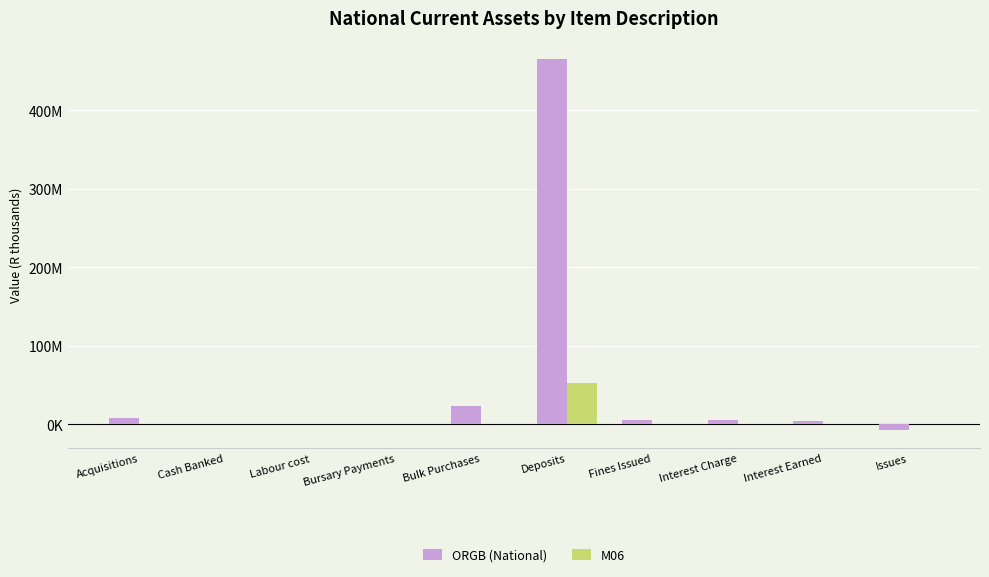

Are the bars horizontal?

No